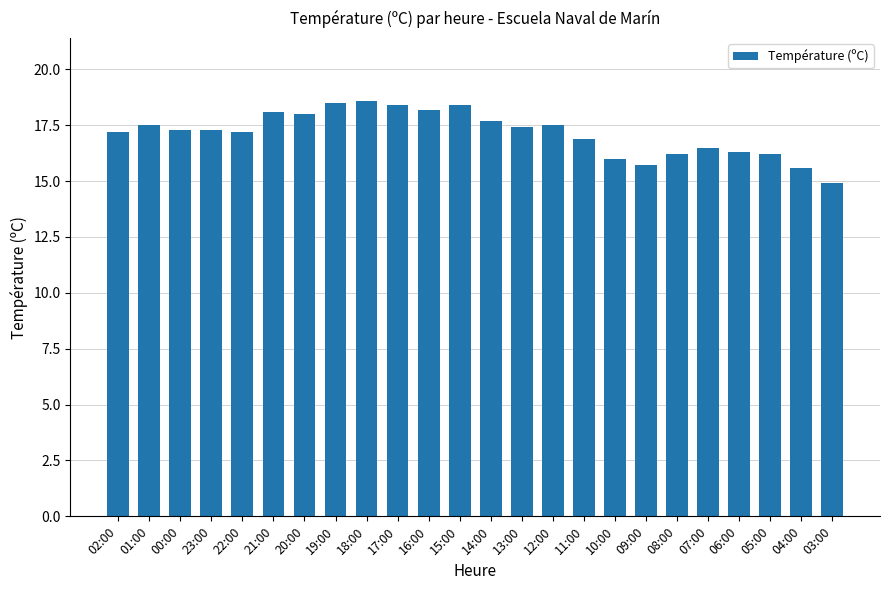

What is the difference between the second highest and minimum values?

3.6